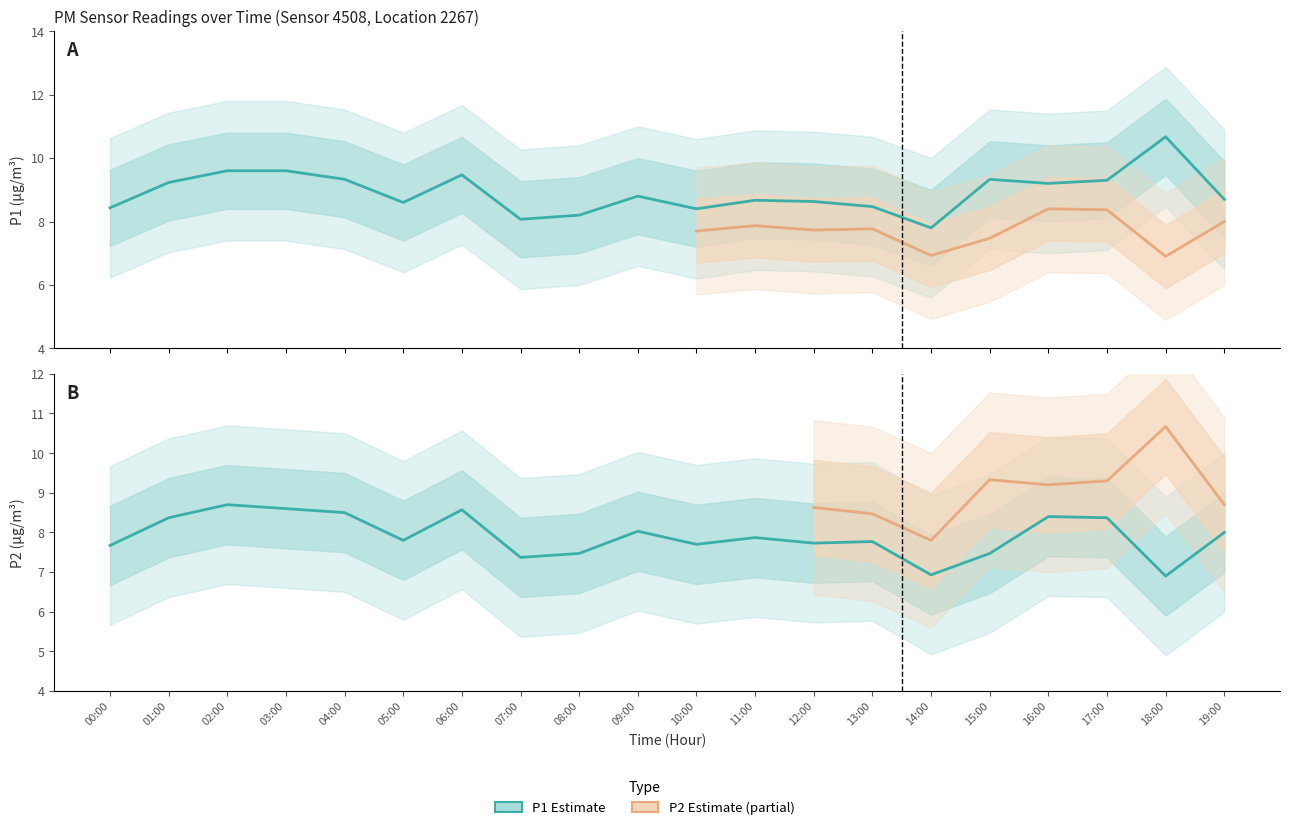

What is the label of the 5th point from the right?

15:00